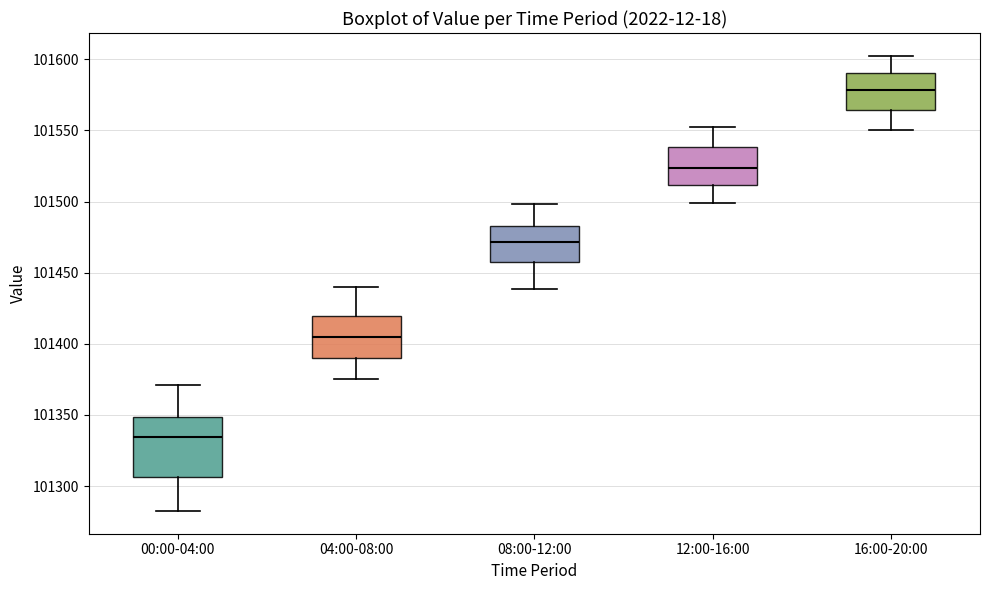

Reading left to right, transcribe this box plot: for each box, give where its median line is, the range the box spans, and where its two whiskers end, as read against the y-axis. The values are not printed on the chart, so give them approximately, as read against the axis.

00:00-04:00: median 101335, box 101305 to 101350, whiskers 101285 to 101370
04:00-08:00: median 101405, box 101390 to 101420, whiskers 101375 to 101440
08:00-12:00: median 101470, box 101460 to 101485, whiskers 101440 to 101500
12:00-16:00: median 101525, box 101510 to 101540, whiskers 101500 to 101555
16:00-20:00: median 101580, box 101565 to 101590, whiskers 101550 to 101605